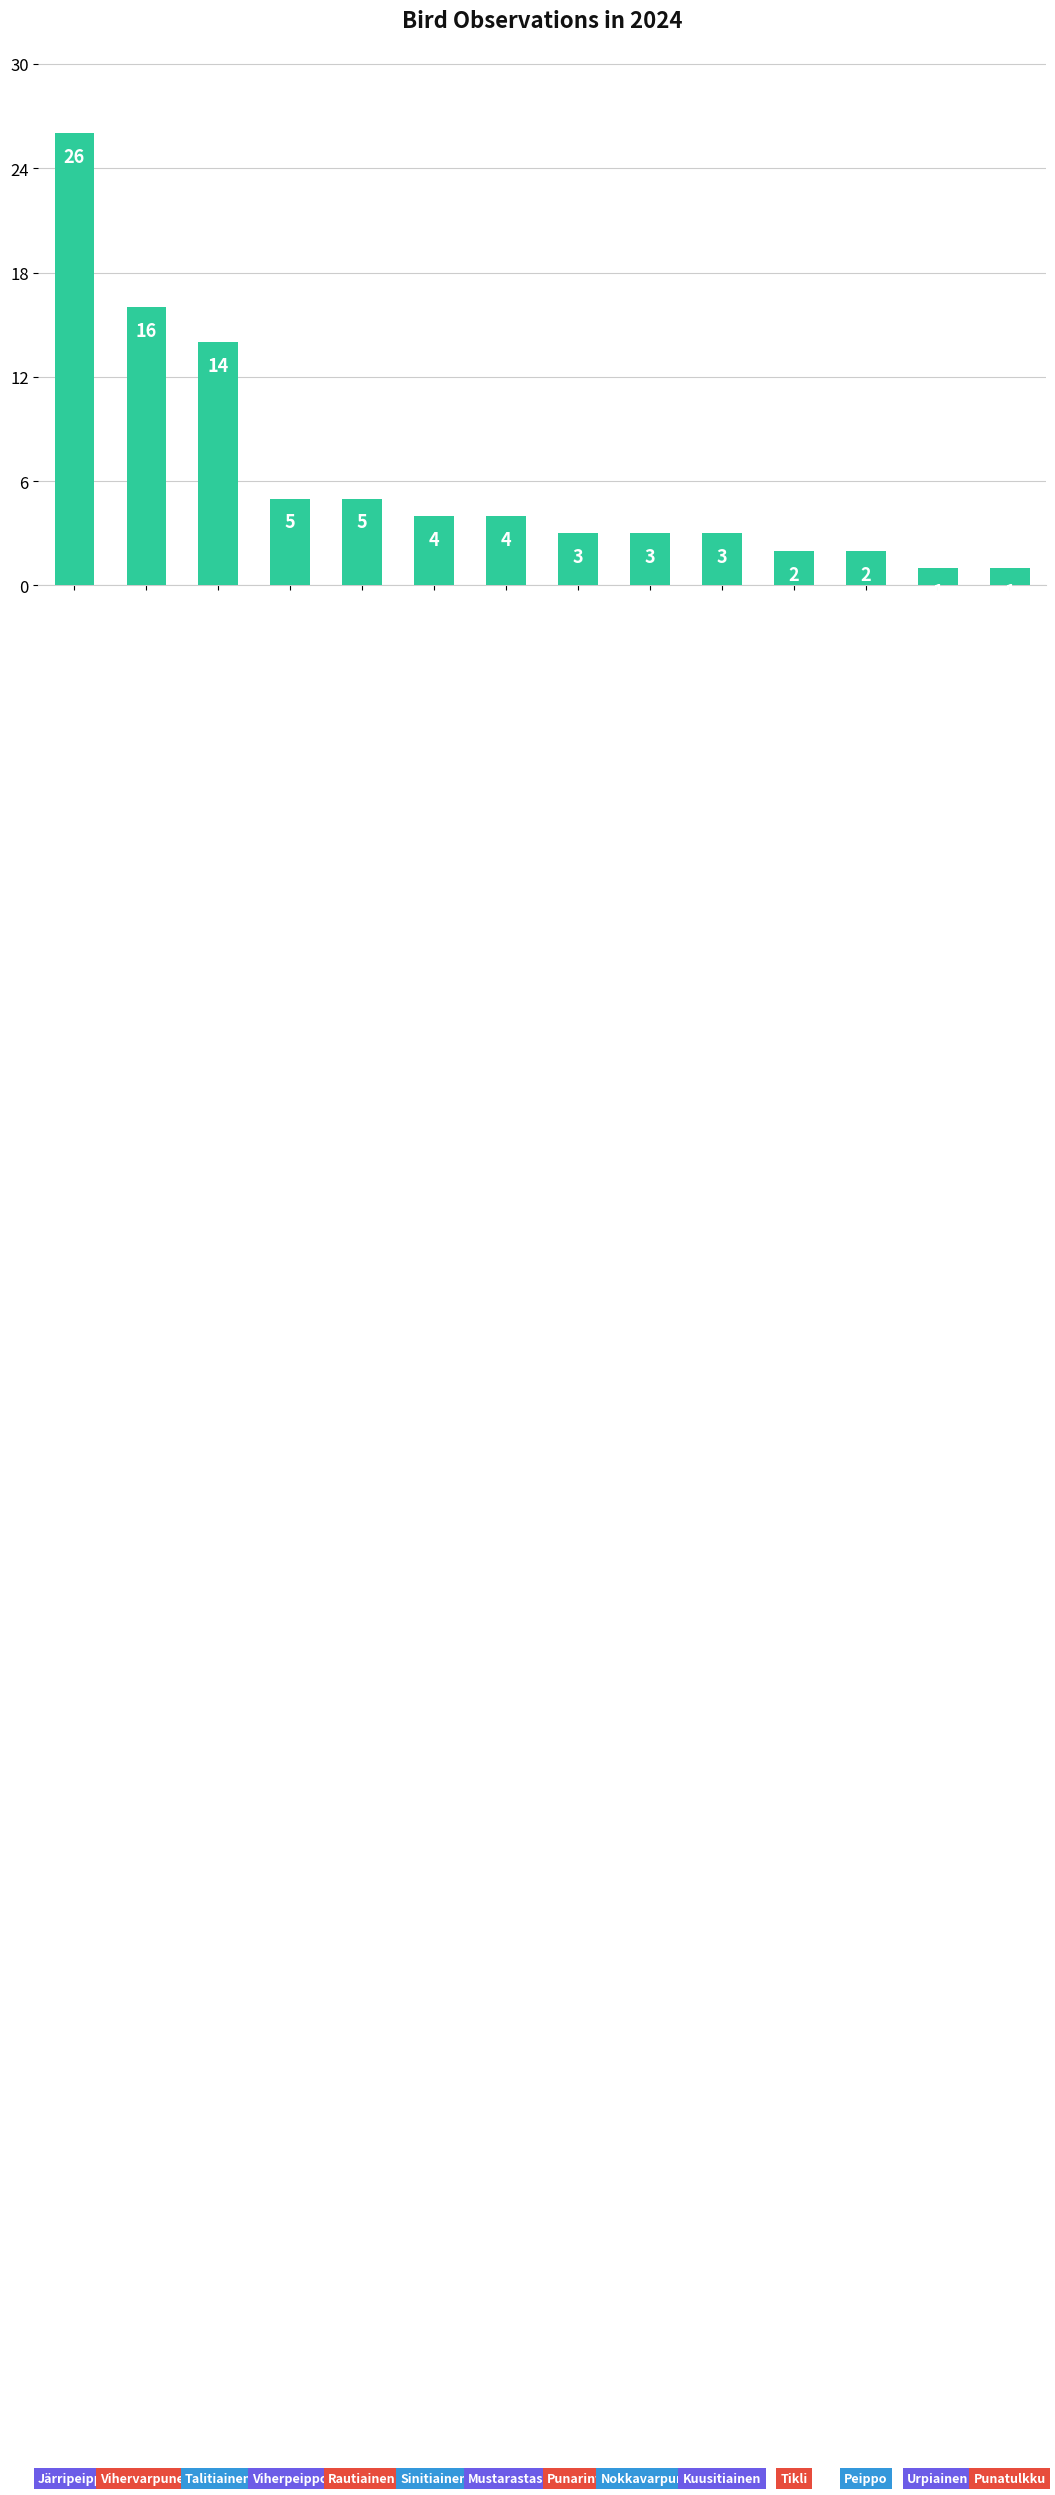

What is the value of the 7th bar from the left?

4